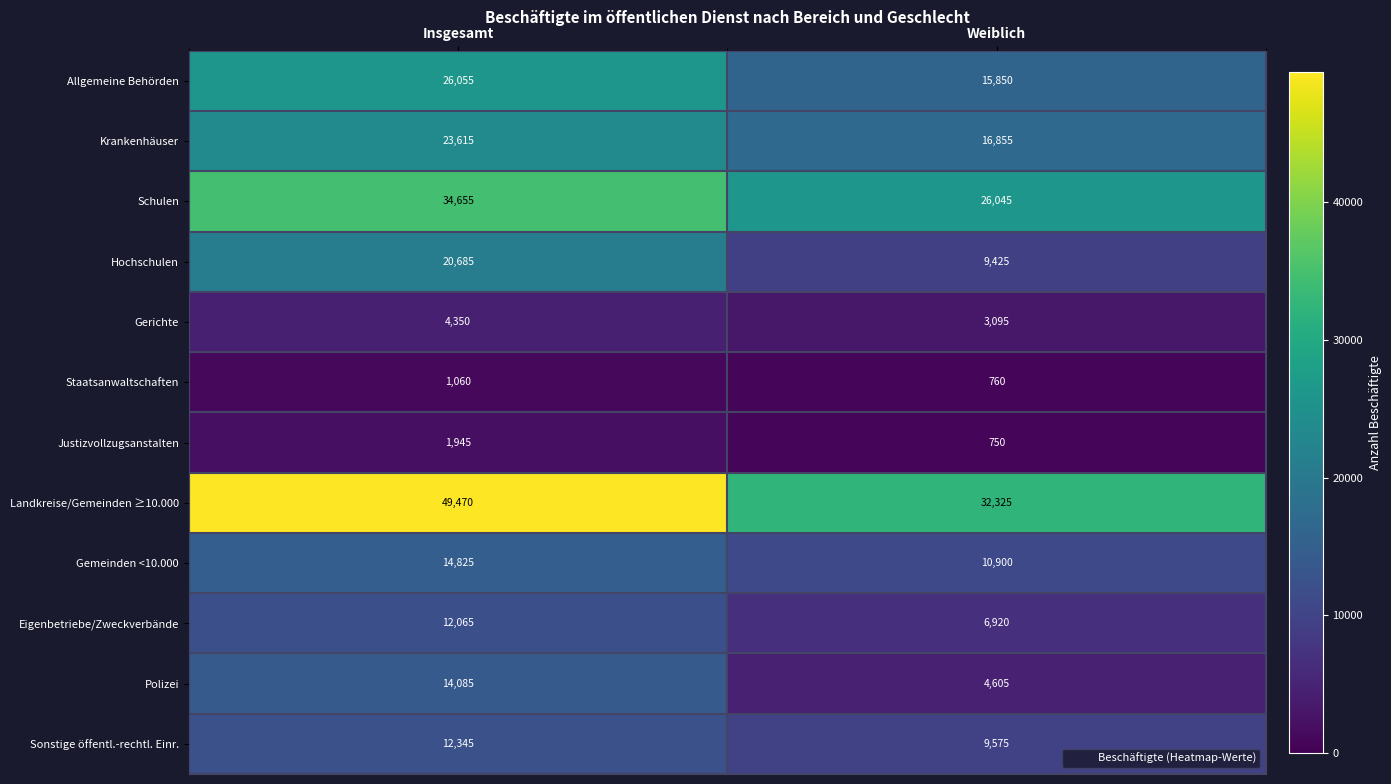

Reading left to right, transcribe all the data shown in this chart.

Allgemeine Behörden: Insgesamt=26055	Weiblich=15850
Krankenhäuser: Insgesamt=23615	Weiblich=16855
Schulen: Insgesamt=34655	Weiblich=26045
Hochschulen: Insgesamt=20685	Weiblich=9425
Gerichte: Insgesamt=4350	Weiblich=3095
Staatsanwaltschaften: Insgesamt=1060	Weiblich=760
Justizvollzugsanstalten: Insgesamt=1945	Weiblich=750
Landkreise/Gemeinden ≥10.000: Insgesamt=49470	Weiblich=32325
Gemeinden <10.000: Insgesamt=14825	Weiblich=10900
Eigenbetriebe/Zweckverbände: Insgesamt=12065	Weiblich=6920
Polizei: Insgesamt=14085	Weiblich=4605
Sonstige öffentl.-rechtl. Einr.: Insgesamt=12345	Weiblich=9575